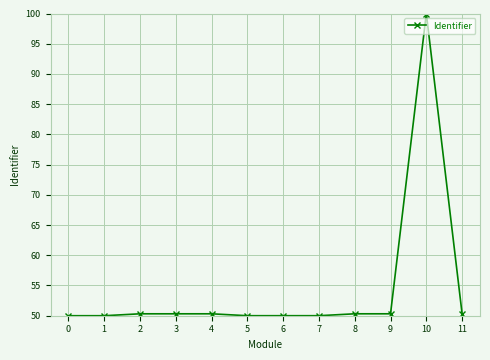

True or false: the data has more than 0 interior local peaks.

True